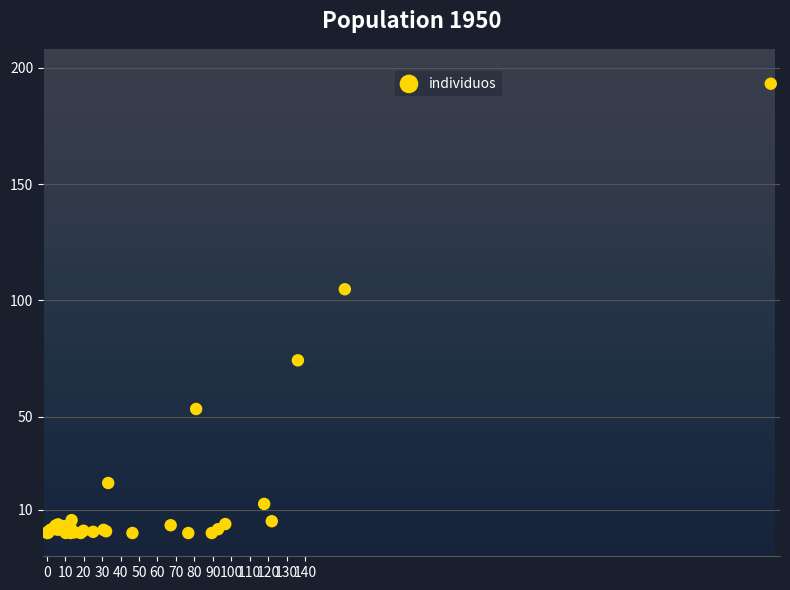

What Y value in the scatter plot is closest to 96?

104.8